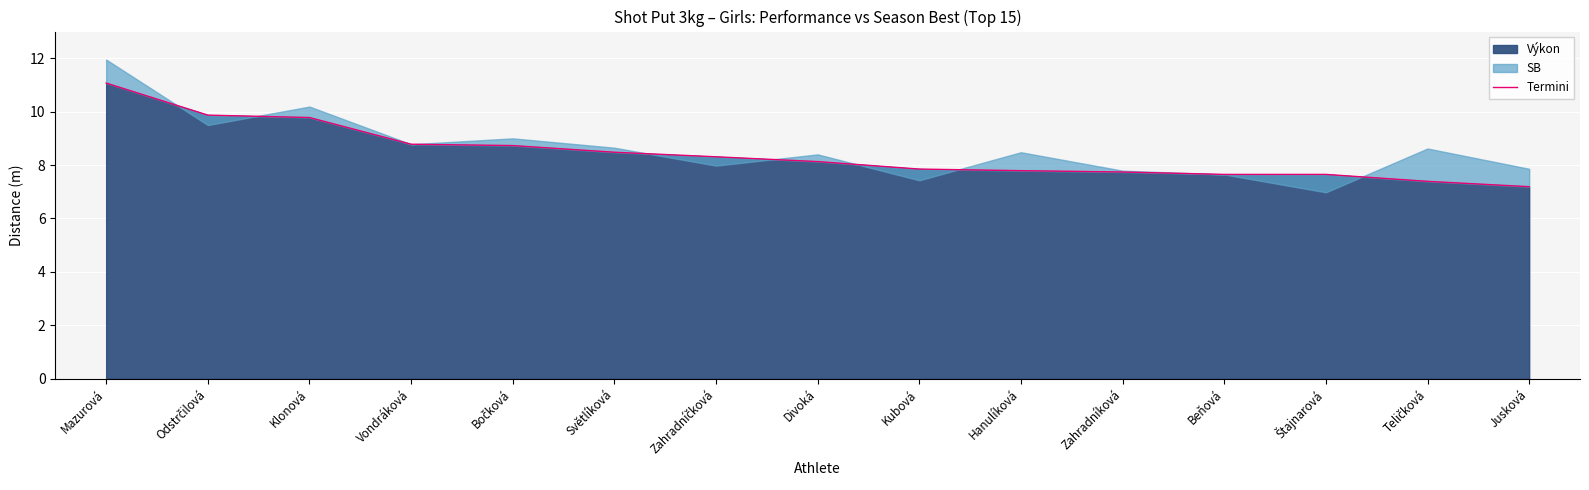

What is the change in value from Vondráková to Zahradníková?

-1.0